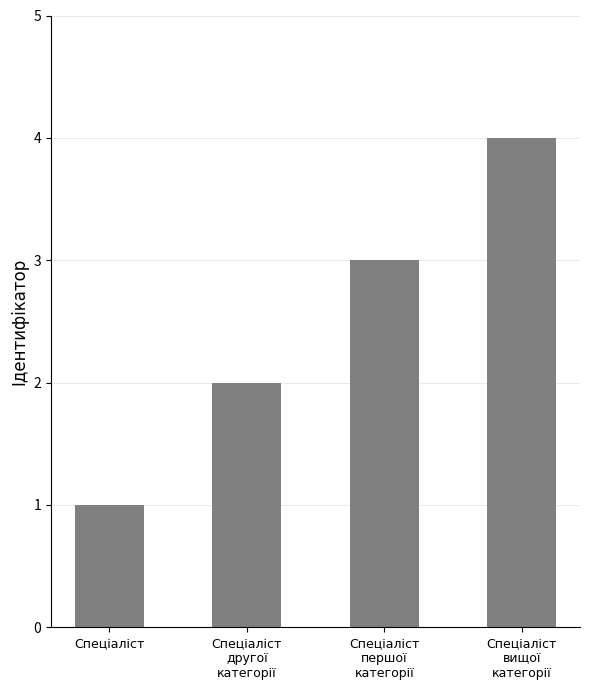

What is the label of the 2nd bar from the right?

Спеціаліст
першої
категорії